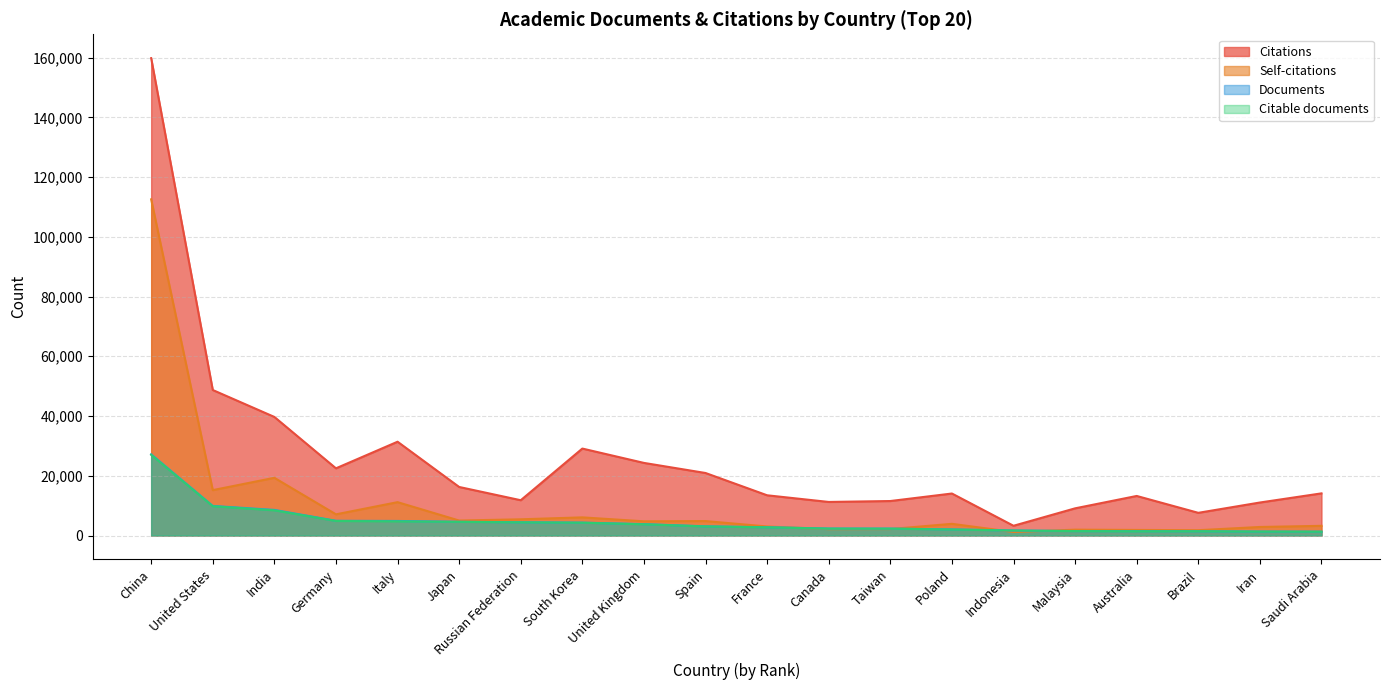

How many lines are shown in the chart?

4